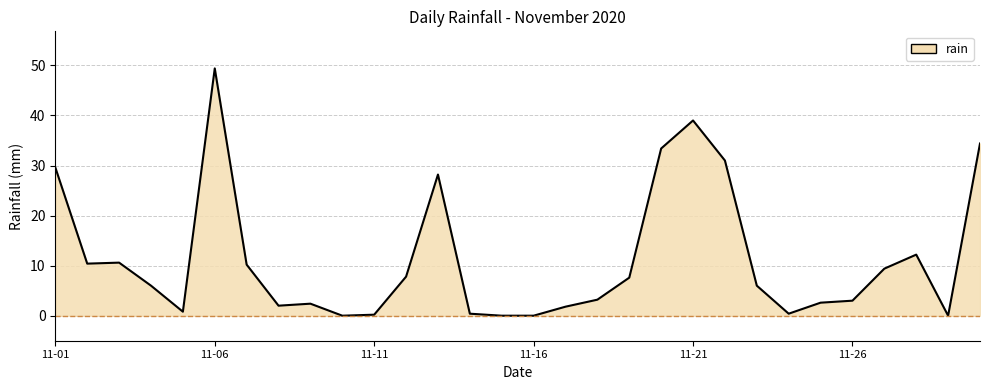

What is the maximum value shown in the chart?

49.4